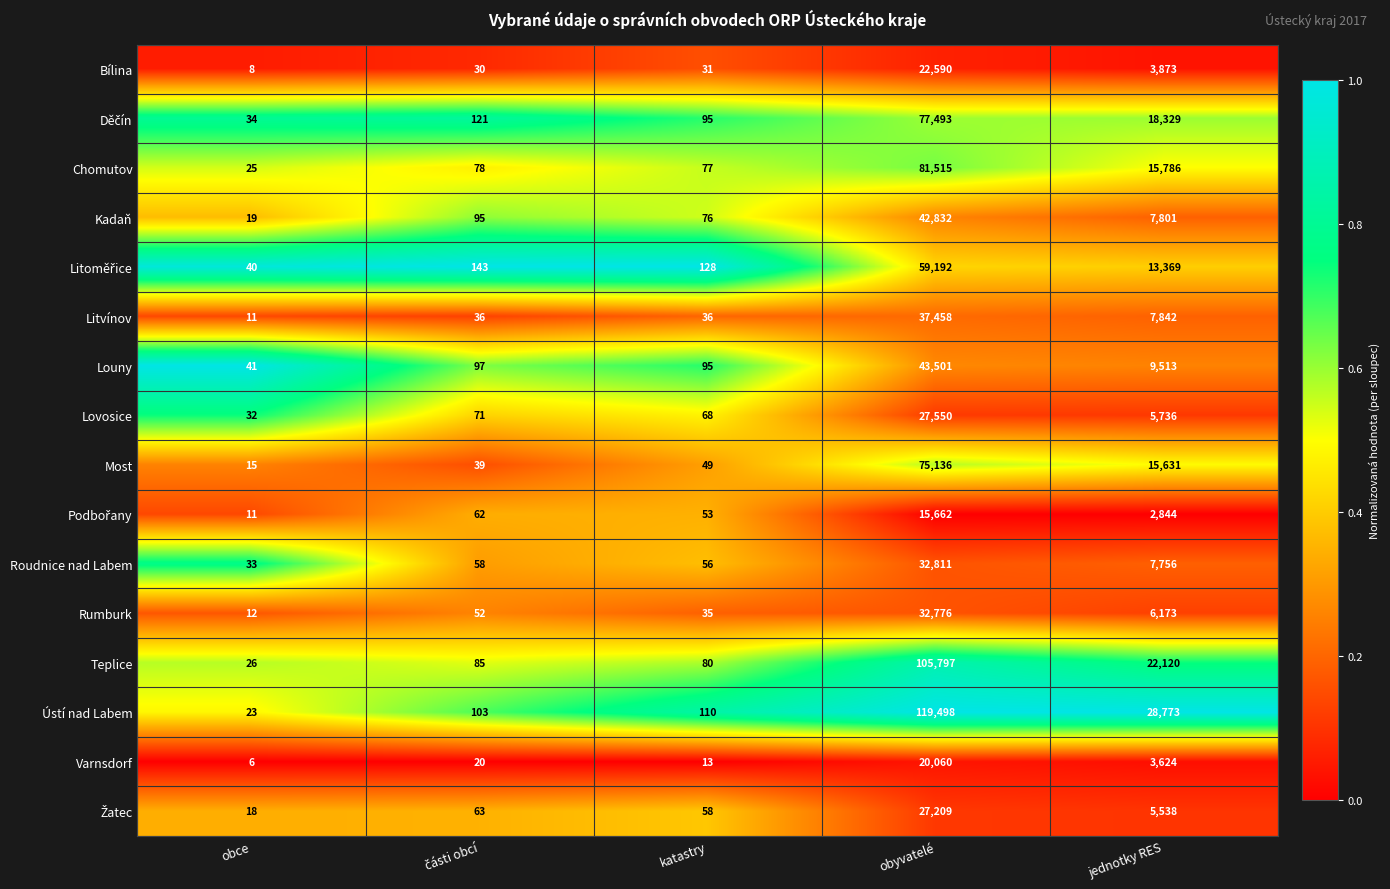

True or false: Lovosice has a value of 3022 at jednotky RES.

False